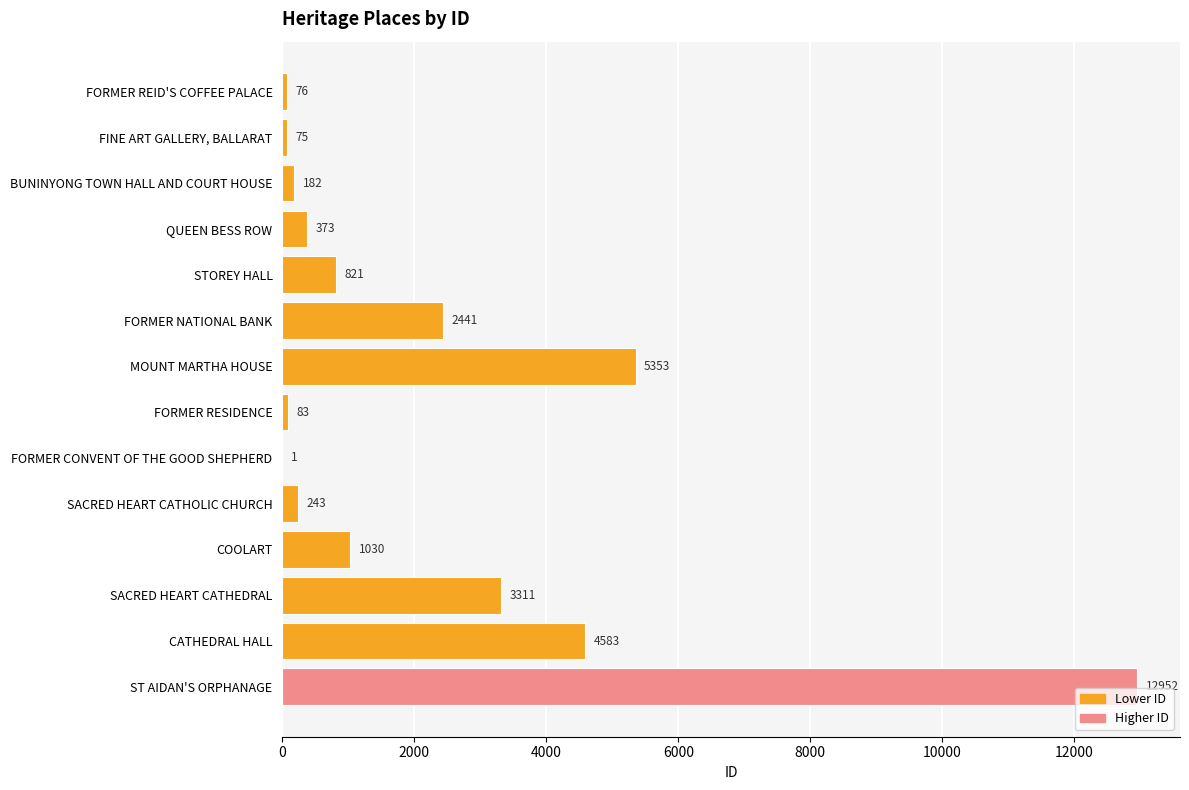

What is the maximum value shown in the chart?

12952